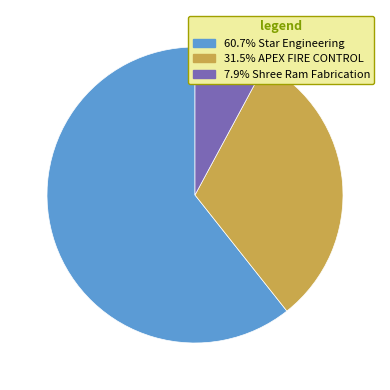

Is there any slice that represents more than half of the pie?

Yes